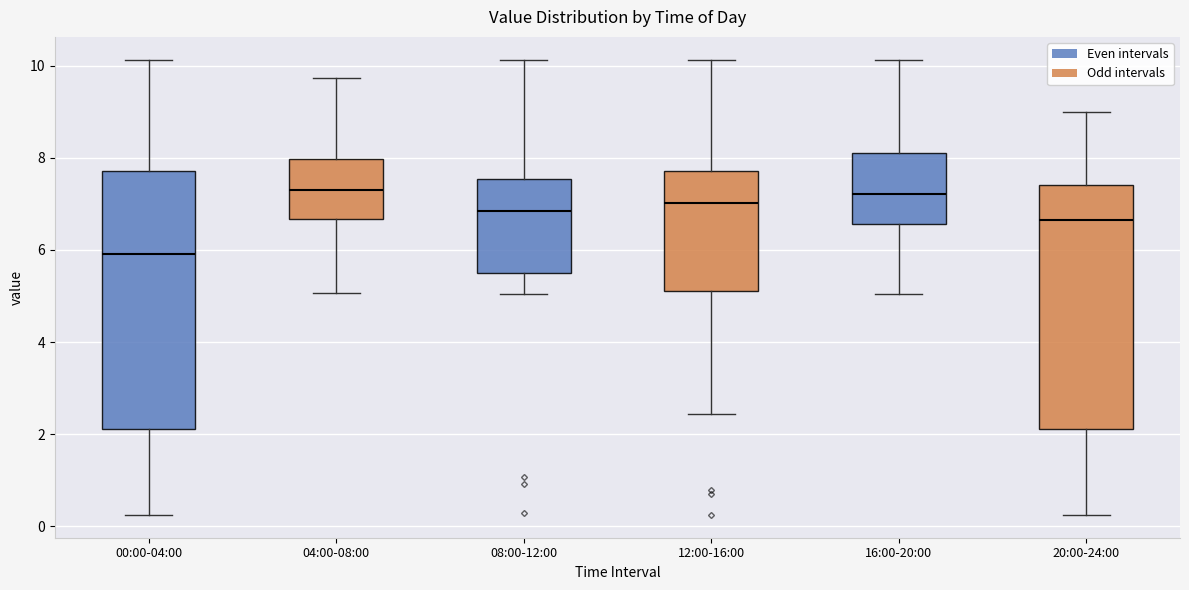

Reading left to right, read every box against the y-axis: the position of its median line, the range the box covers, and the ends of its whiskers. The values are not printed on the chart, so give them approximately, as read against the axis.

00:00-04:00: median 6.0, box 2.2 to 7.8, whiskers 0.2 to 10.2
04:00-08:00: median 7.4, box 6.6 to 8.0, whiskers 5.0 to 9.8
08:00-12:00: median 6.8, box 5.6 to 7.6, whiskers 5.0 to 10.2
12:00-16:00: median 7.0, box 5.2 to 7.8, whiskers 2.4 to 10.2
16:00-20:00: median 7.2, box 6.6 to 8.2, whiskers 5.0 to 10.2
20:00-24:00: median 6.6, box 2.2 to 7.4, whiskers 0.2 to 9.0